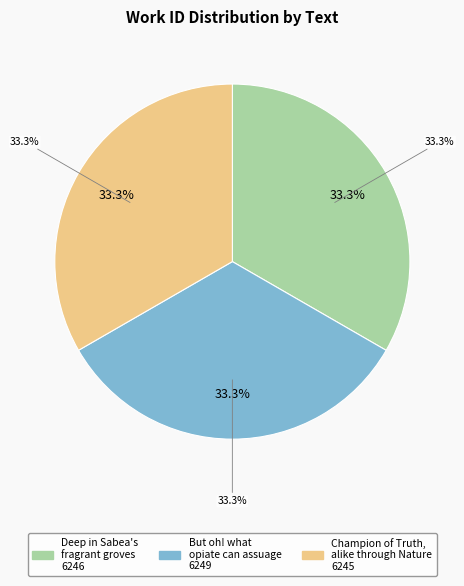

Rank the categories by value from highest to lowest.

But oh! what opiate can assuage, Deep in Sabea's fragrant groves, Champion of Truth, alike through Nature